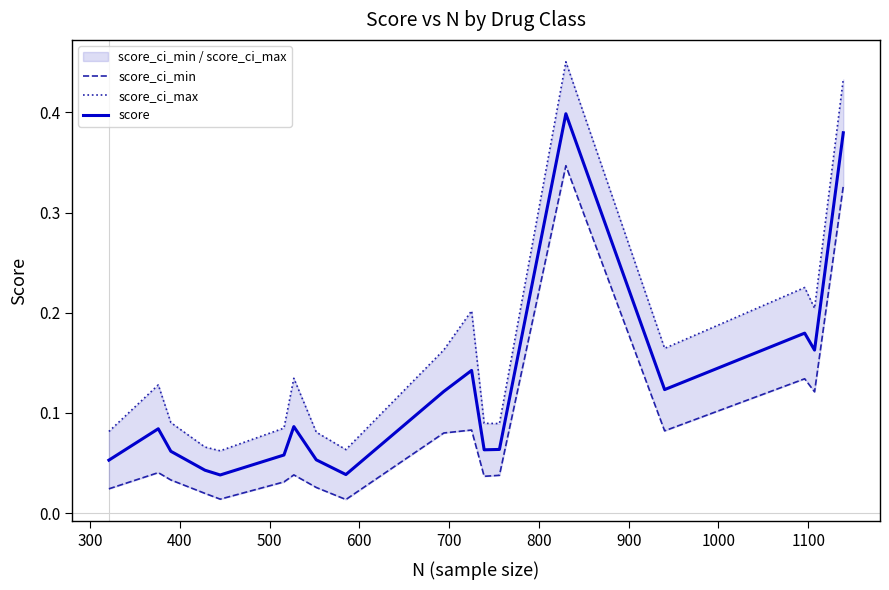

Is it true that score_ci_min equals 0.0 at 400?

False